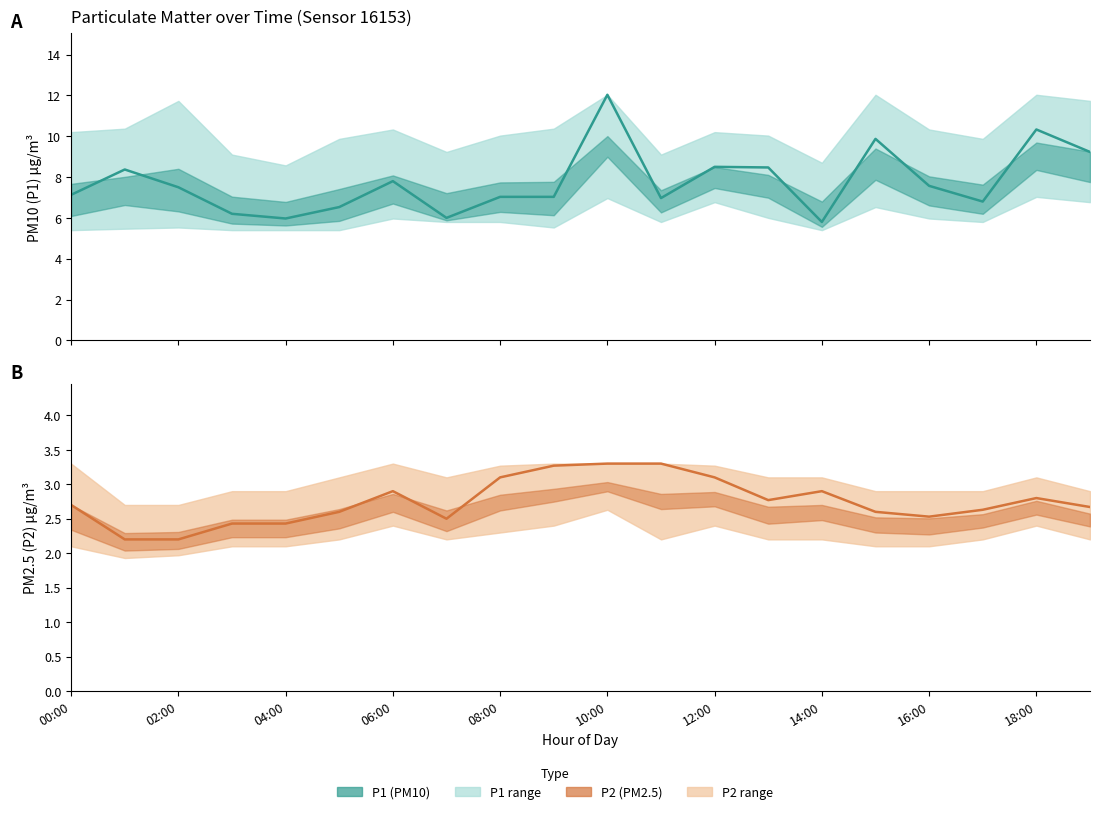

At how many categories does at least one series exceed 9?

4